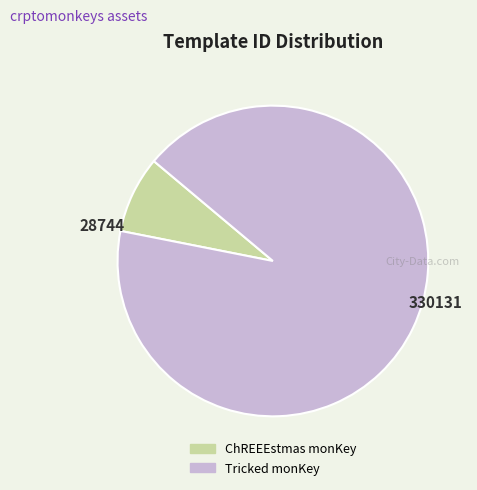

What is the ratio of the value at Tricked monKey to the value at ChREEEstmas monKey?

11.5